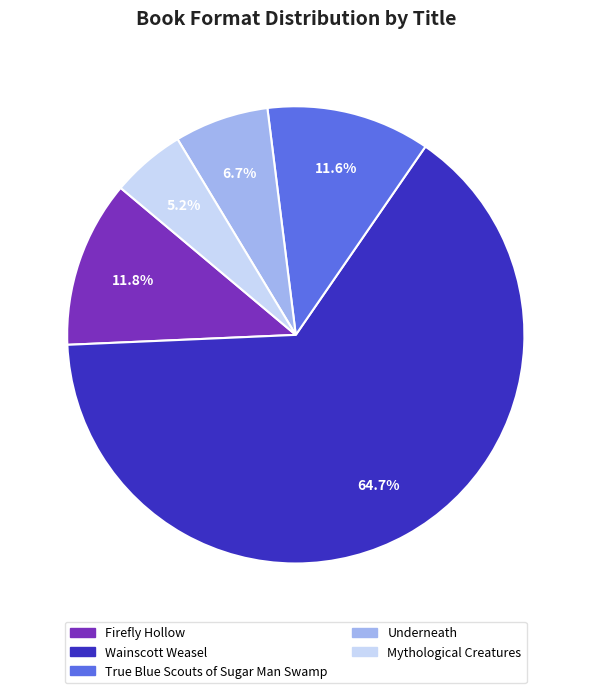

To the nearest percent, what is the combined percentage of True Blue Scouts of Sugar Man Swamp and Mythological Creatures?

17%